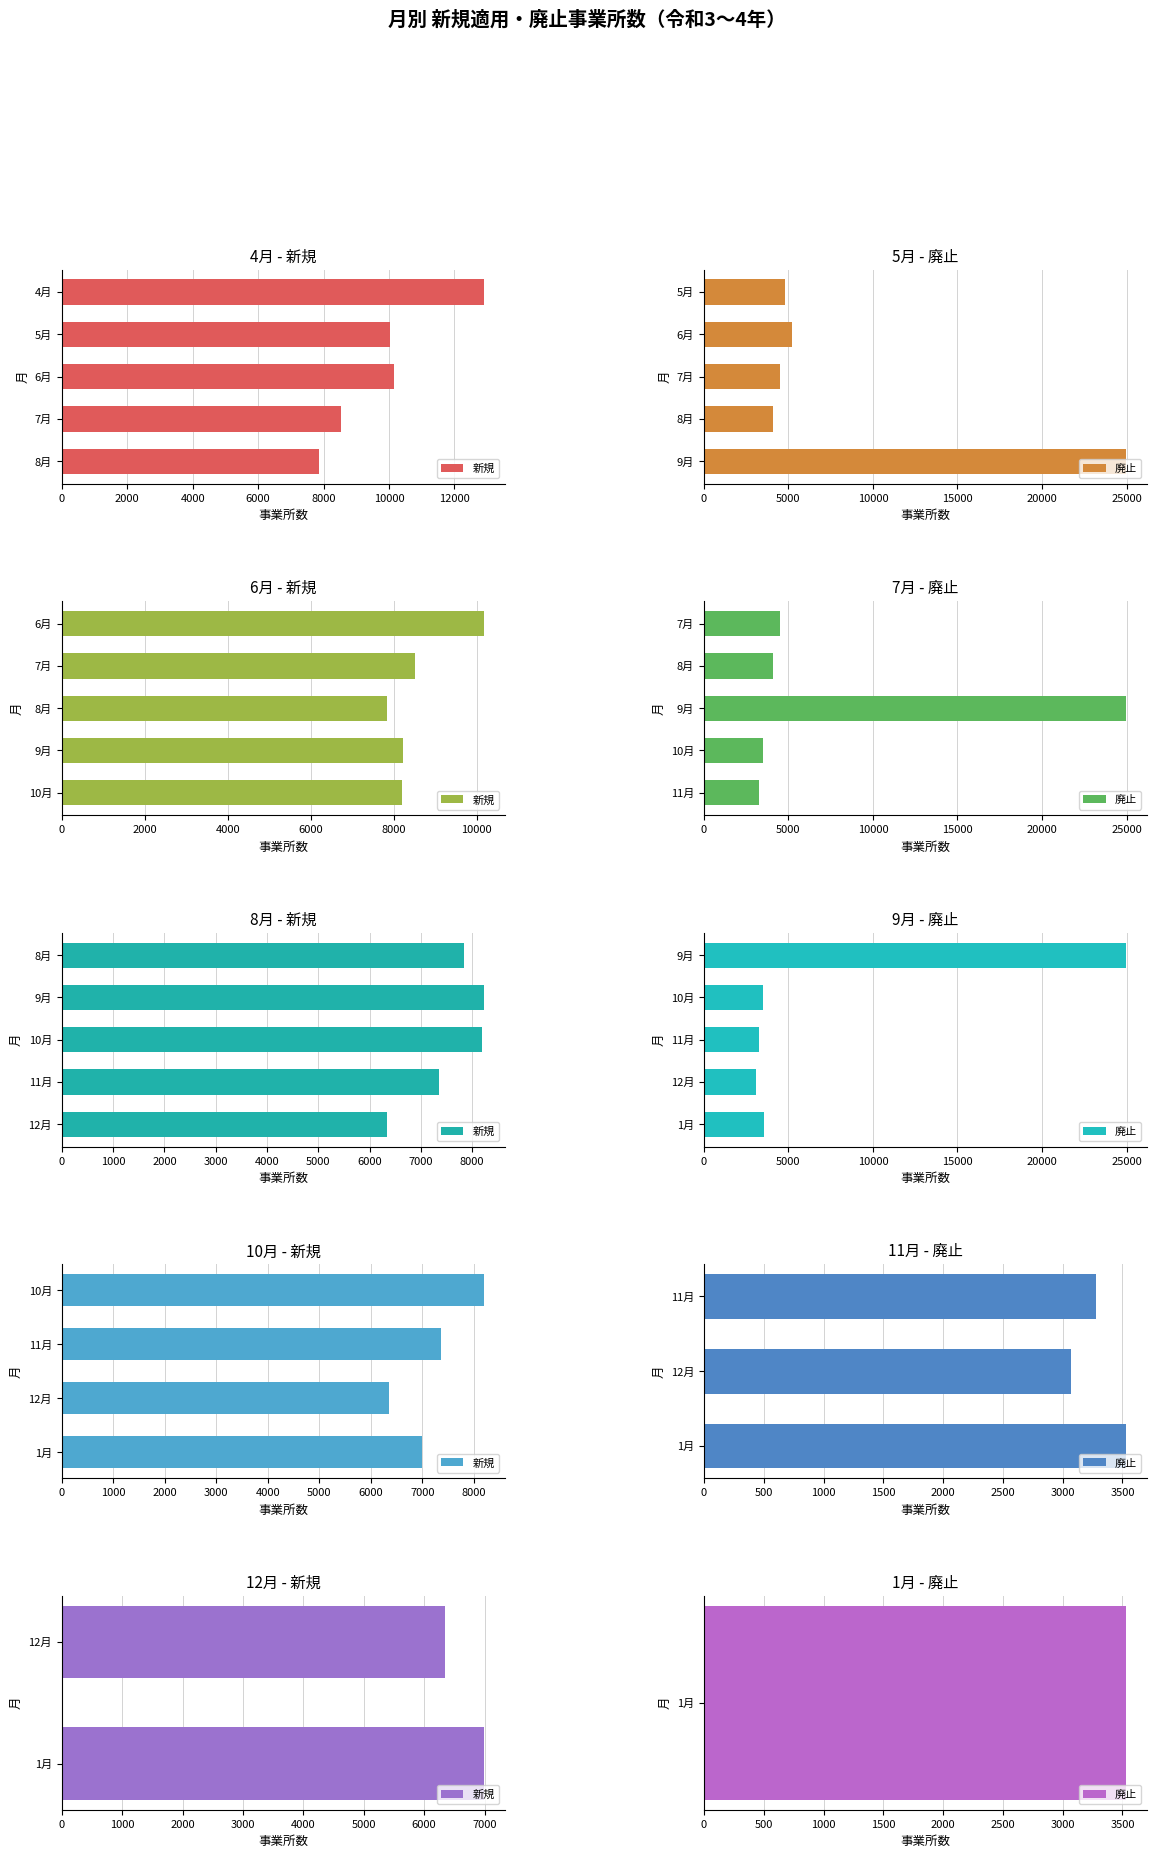

What is the difference between the maximum and minimum values in the 新規適用事業所数 series?

6540